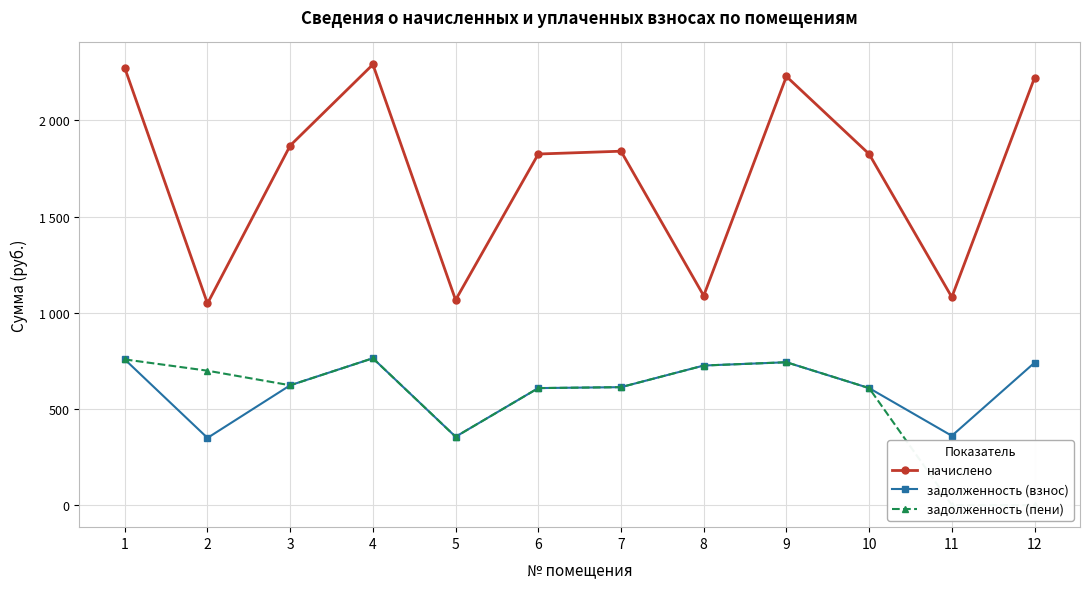

Is the value of задолженность (взнос) at 6 greater than the value of начислено at 8?

No